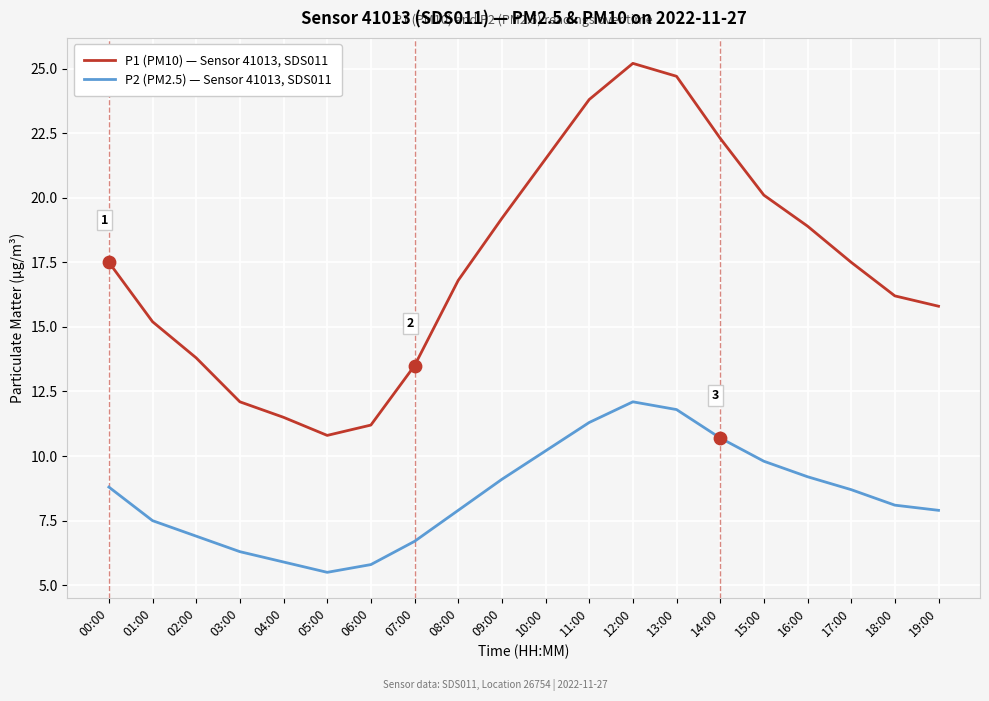

At which category is the sum across all series the highest?

12:00